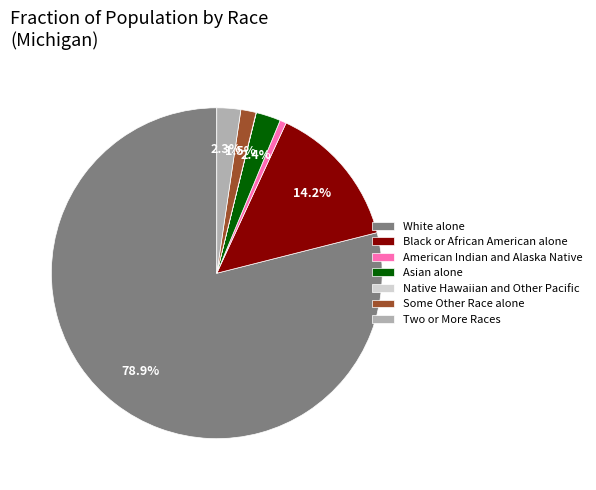

Is it true that American Indian and Alaska Native is 1% of the pie?

True